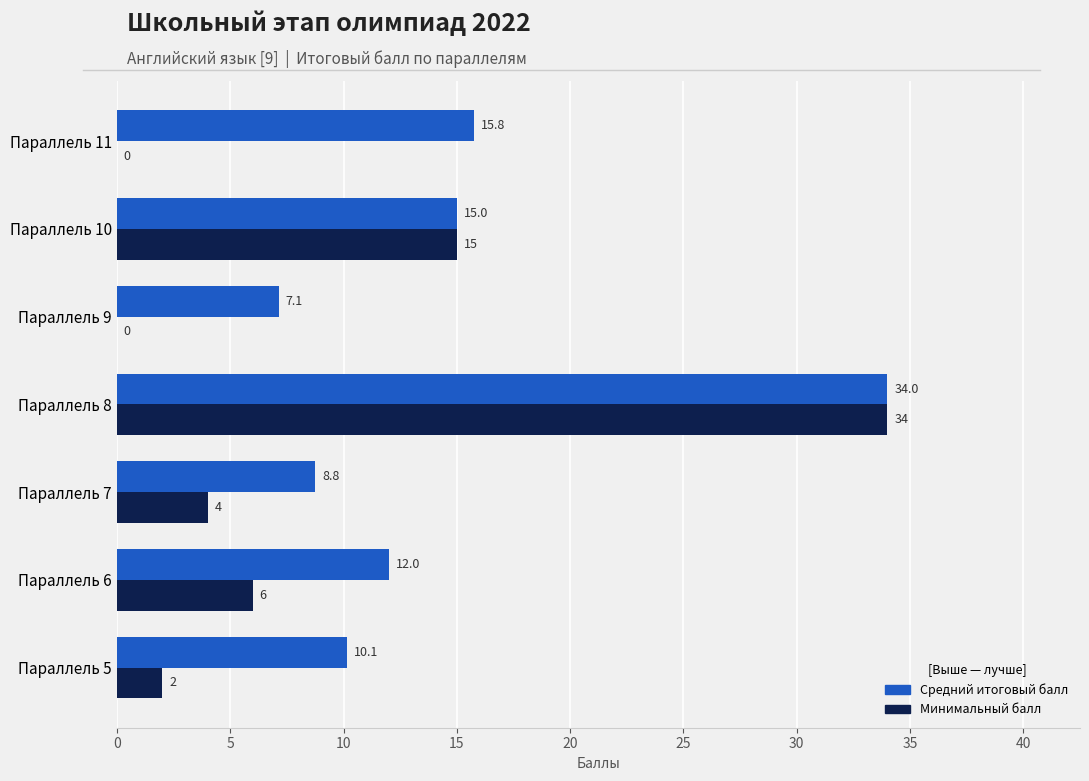

Where is Средний итоговый балл nearest to the value 20?

Параллель 11